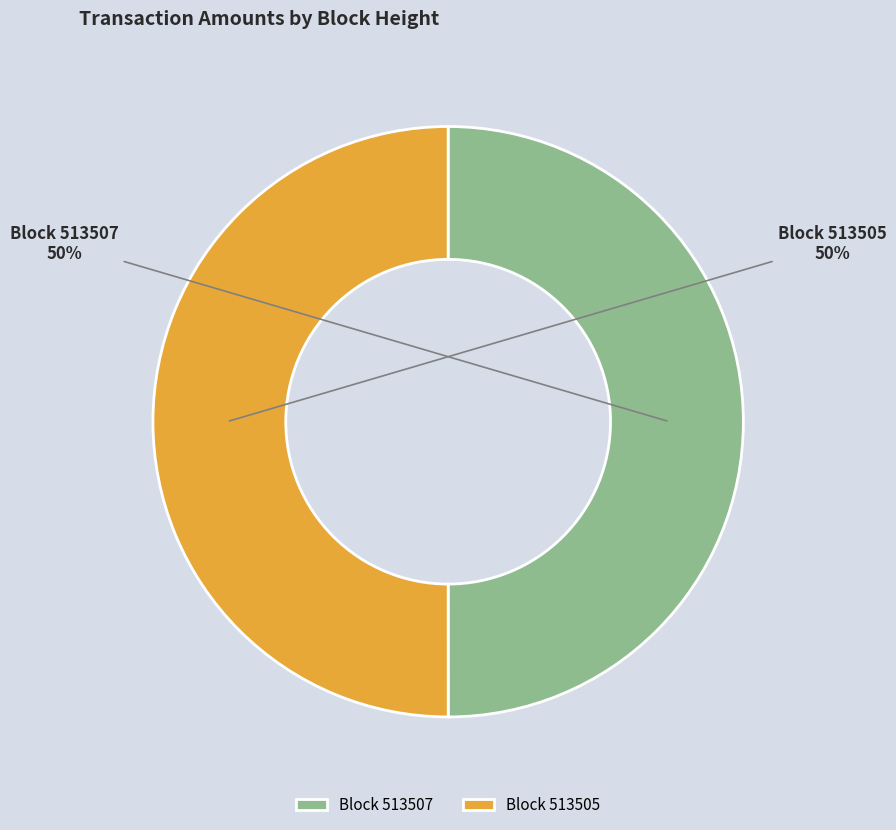

To the nearest percent, what percentage of the pie is Block 513505?

50%